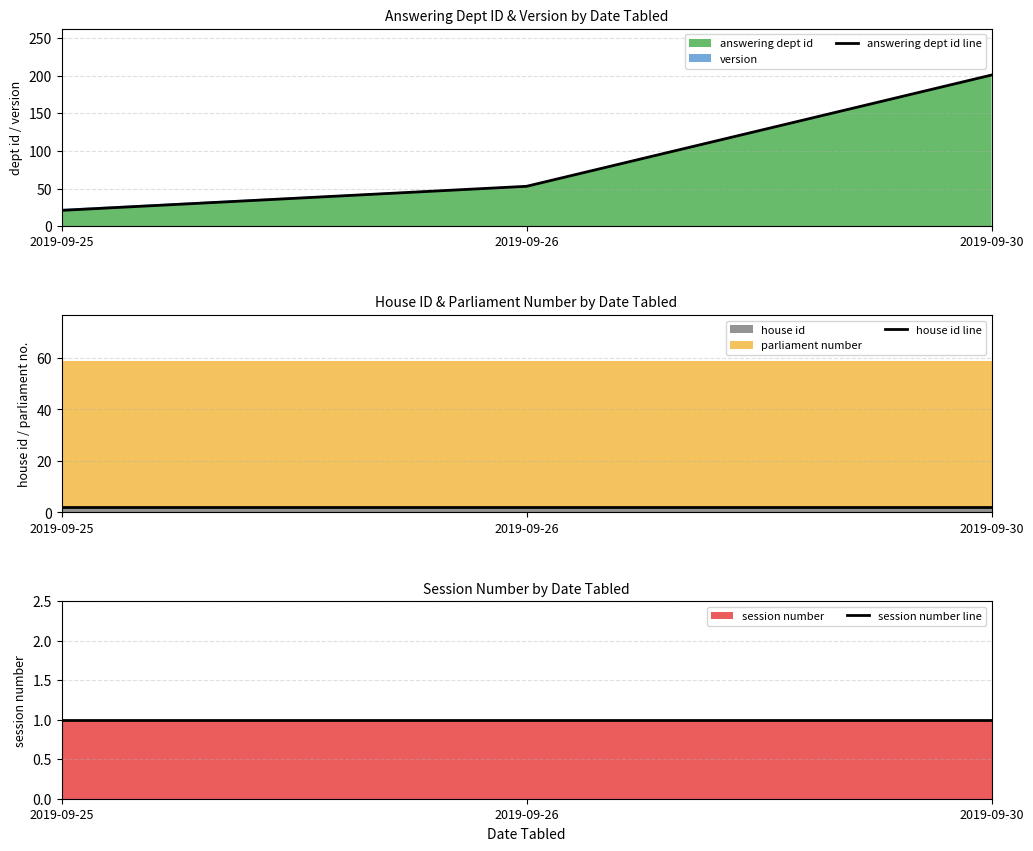

Which series has the largest range (max minus min)?

answering dept id line